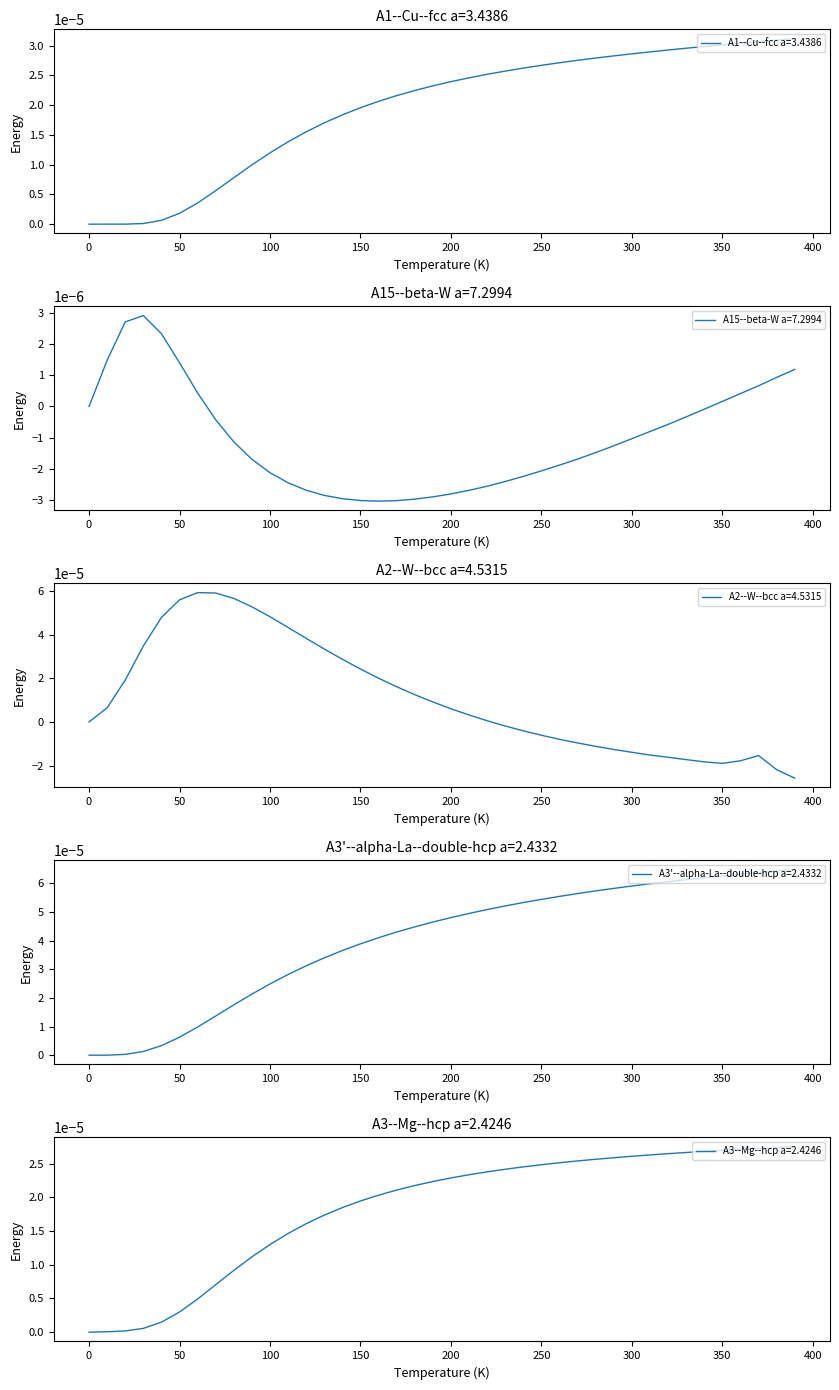

After their last crossing, which series has the higher values: A3--Mg--hcp a=2.4246 or A3'--alpha-La--double-hcp a=2.4332?

A3'--alpha-La--double-hcp a=2.4332